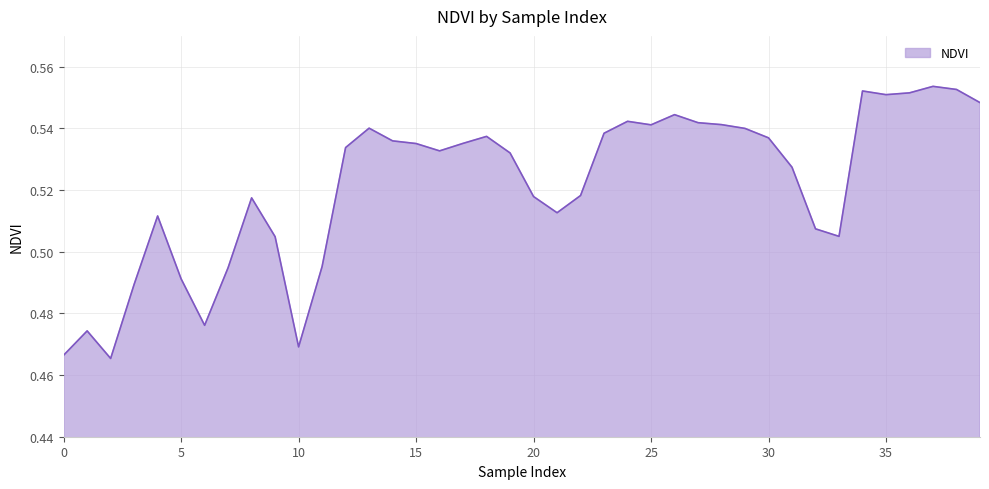

What is the difference between the maximum and minimum values?

0.1